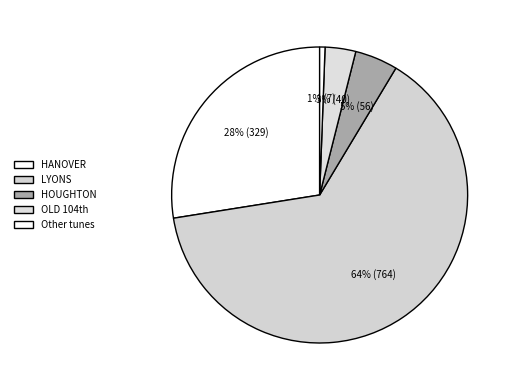

Which slice is the smallest?

Other tunes